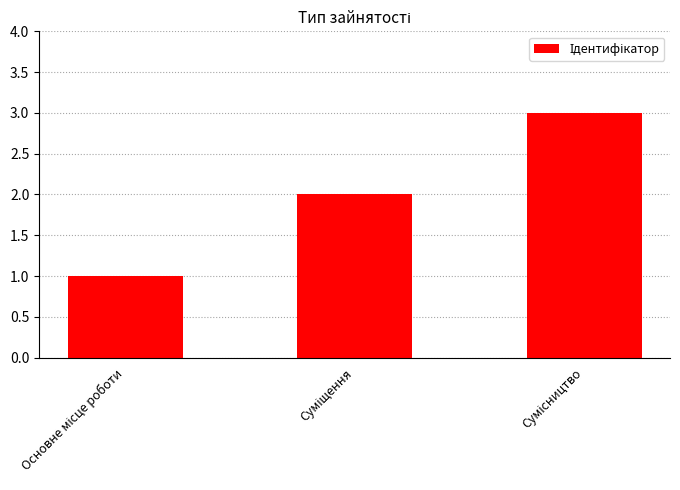

What is the sum of all values?

6